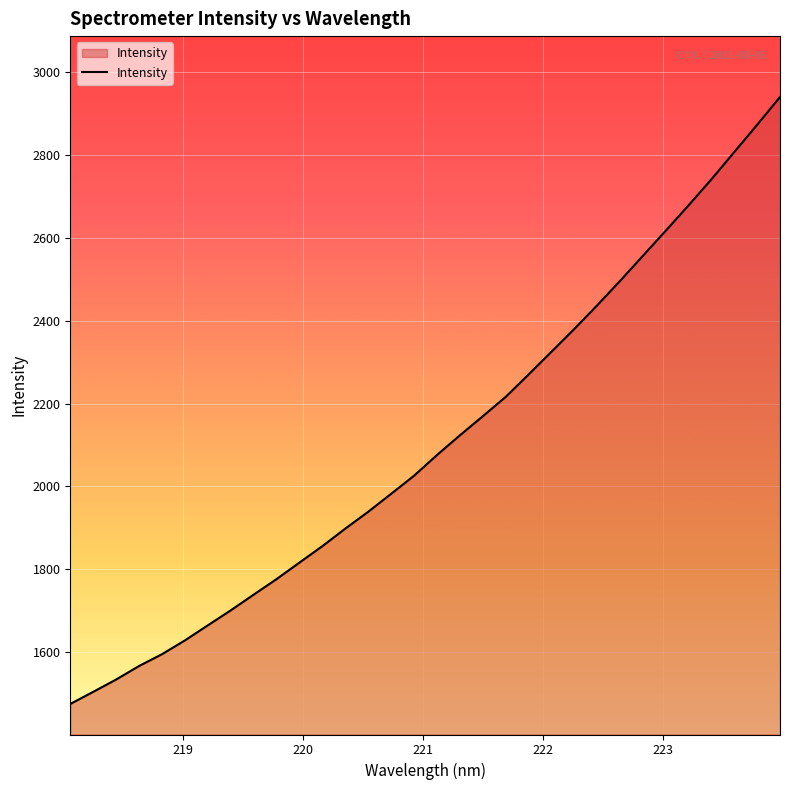

What is the smallest value displayed?

1475.1